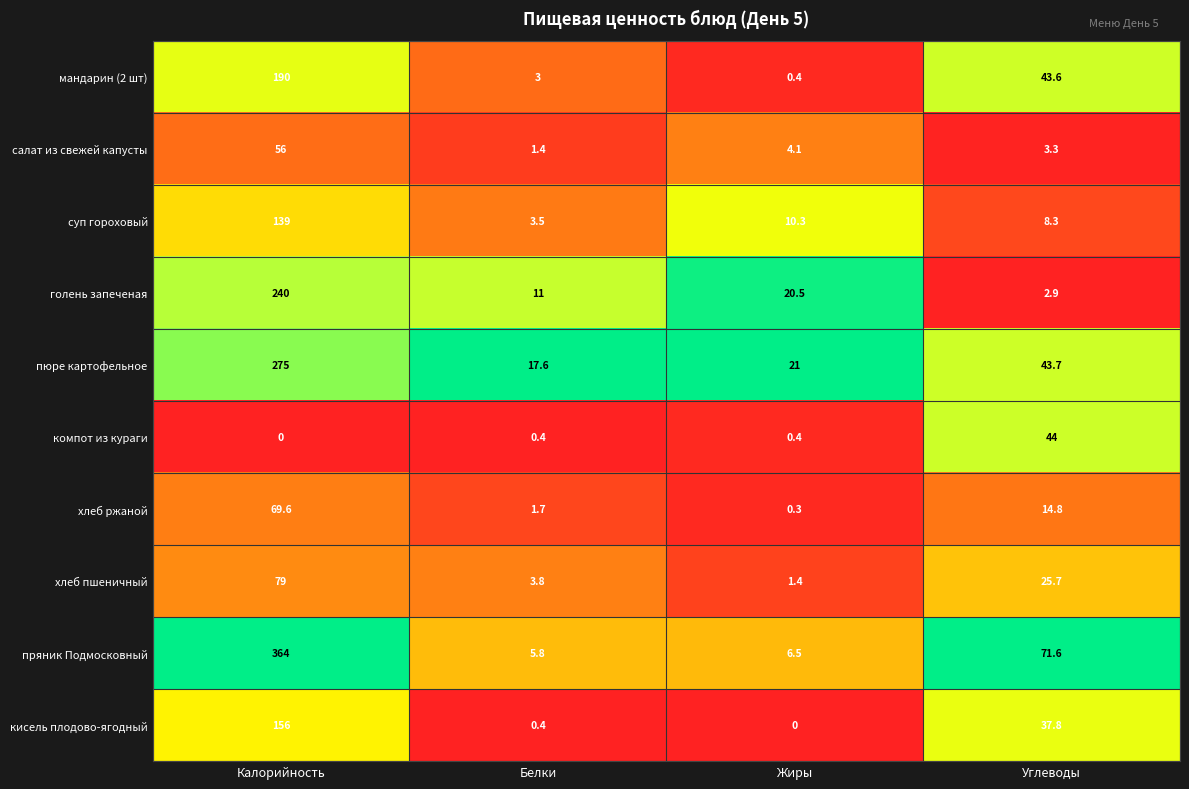

Which series has the largest total across all categories?

пряник Подмосковный